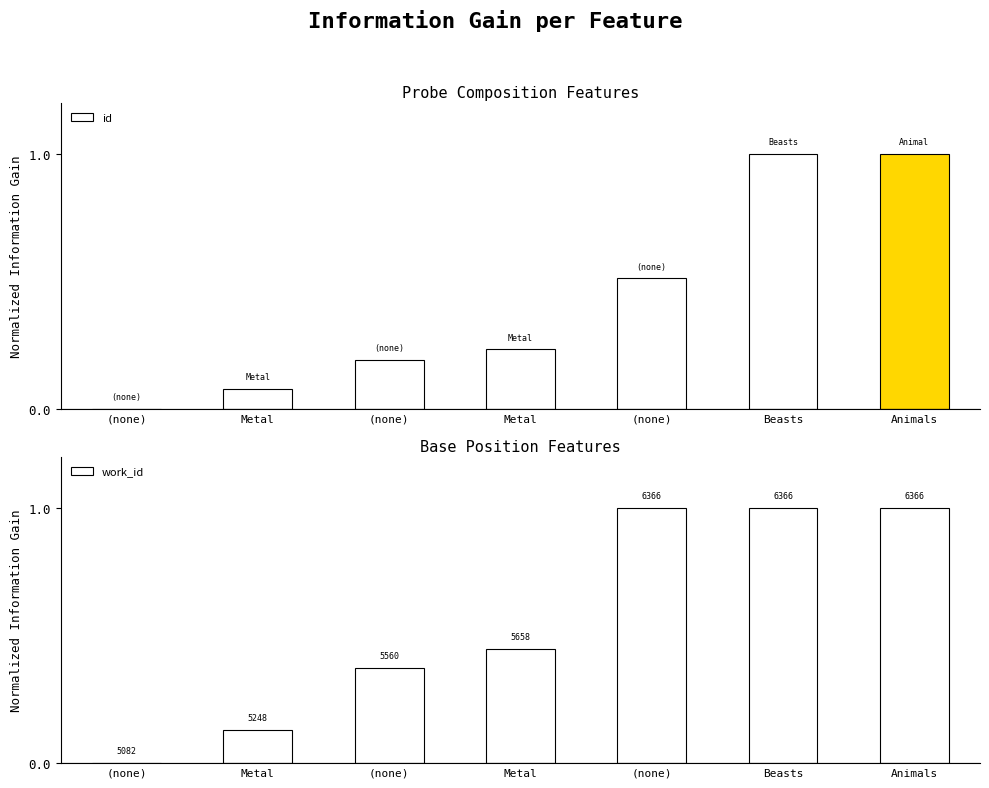

Count the number of data series in this chart.

2